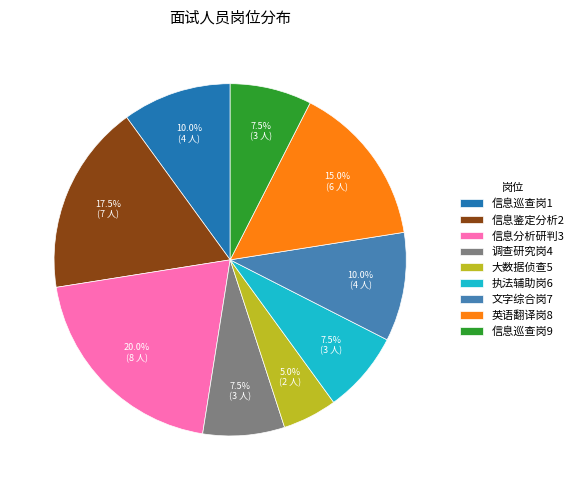

To the nearest percent, what is the difference between the largest and smallest slice percentages?

15%